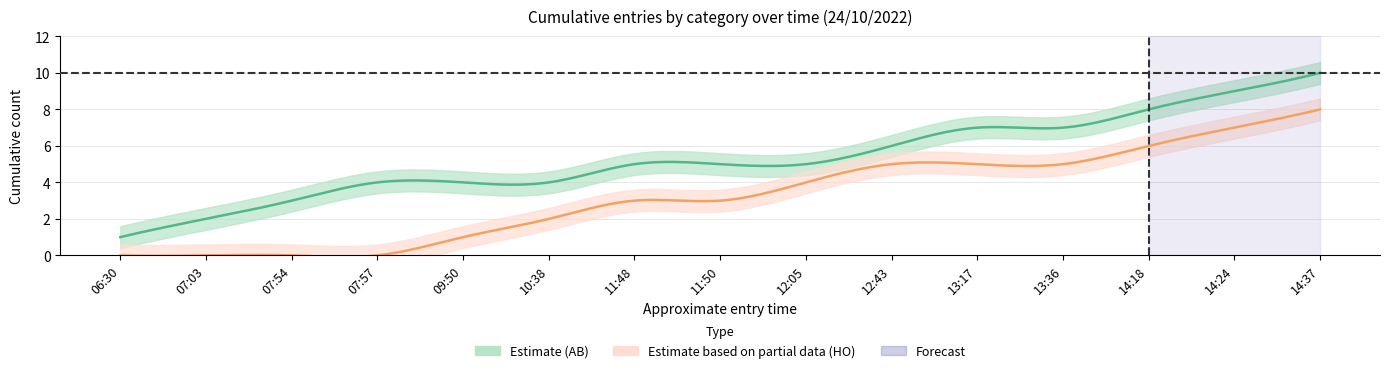

Which series has the widest spread of values?

AB_cumulative